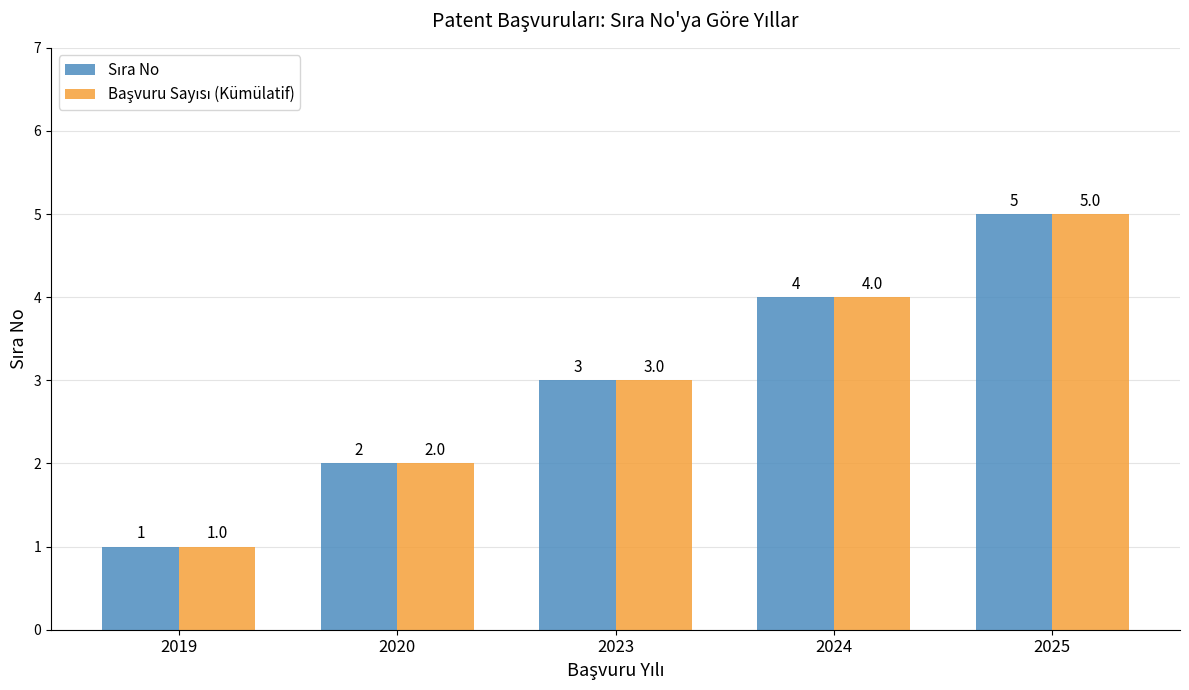

At which category is the sum across all series the highest?

2025